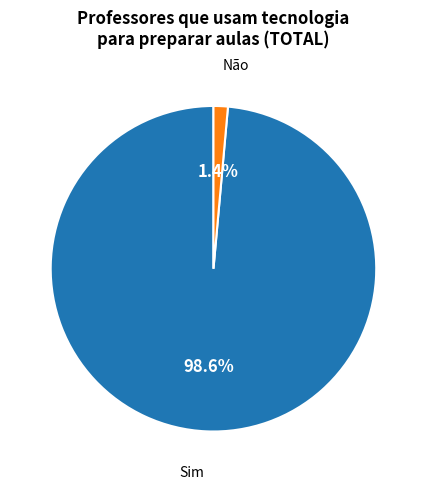

Is there a majority slice in this chart?

Yes